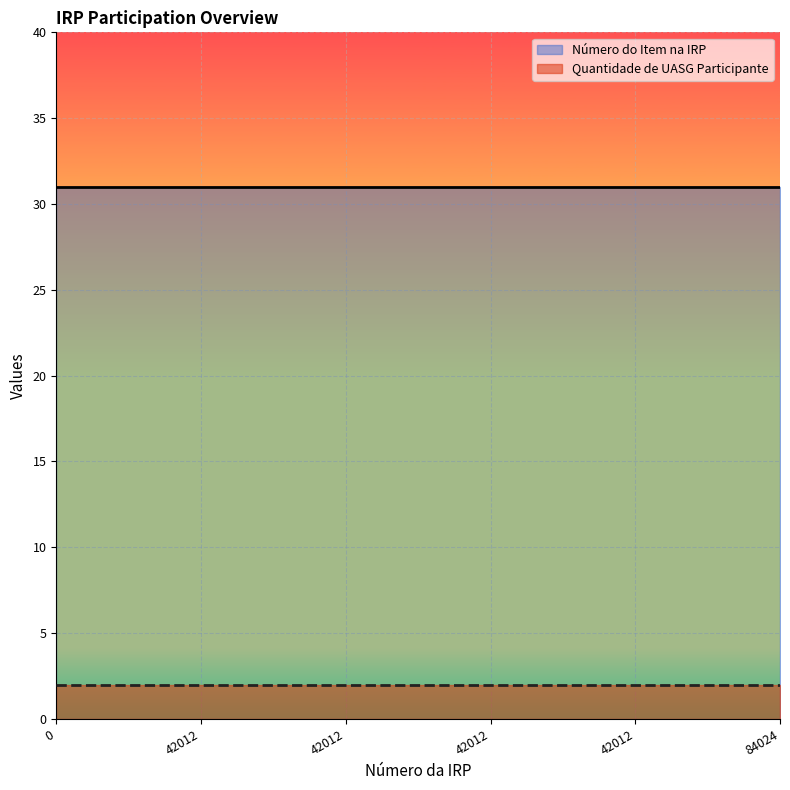

At how many categories does at least one series exceed 19?

6